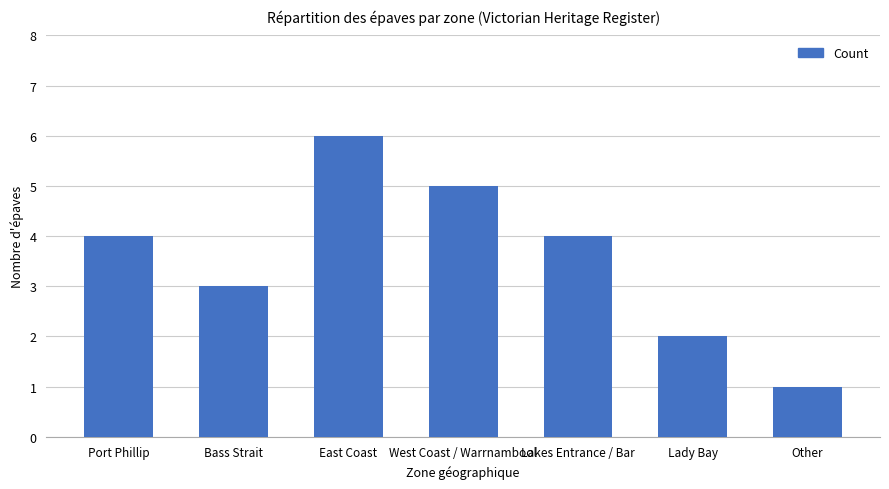

What is the difference between the maximum and minimum values?

5